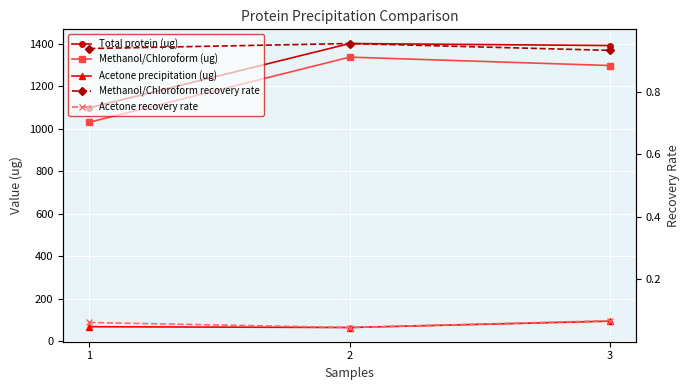

Reading left to right, what are all the values shown in this chart?

Total protein (ug): 1098.3	1401.1	1391.6
Methanol/Chloroform (ug): 1030.4	1337.0	1297.5
Acetone precipitation (ug): 67.9	64.1	94.1
Methanol/Chloroform recovery rate: 0.9	1.0	0.9
Acetone recovery rate: 0.1	0.0	0.1